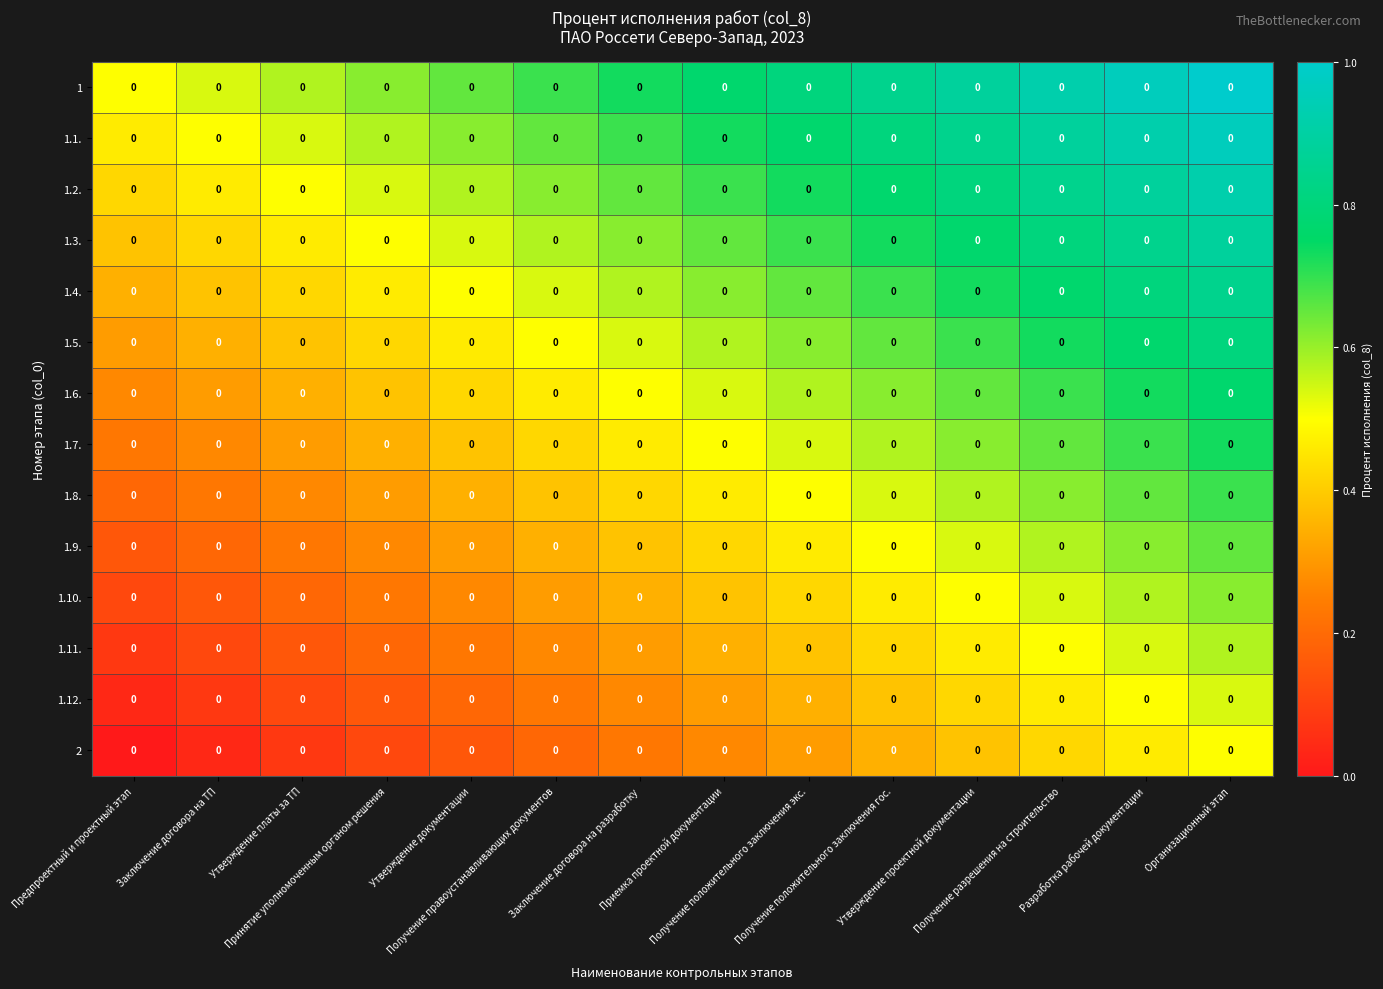

How many 1.8. values are between 0 and 1?

14